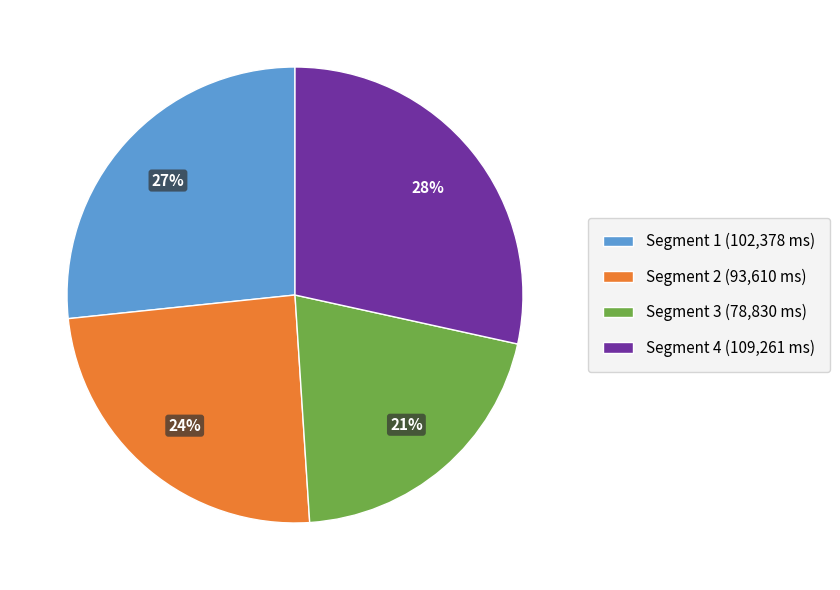

Is the sum of Segment 2 and Segment 1 greater than half?

Yes